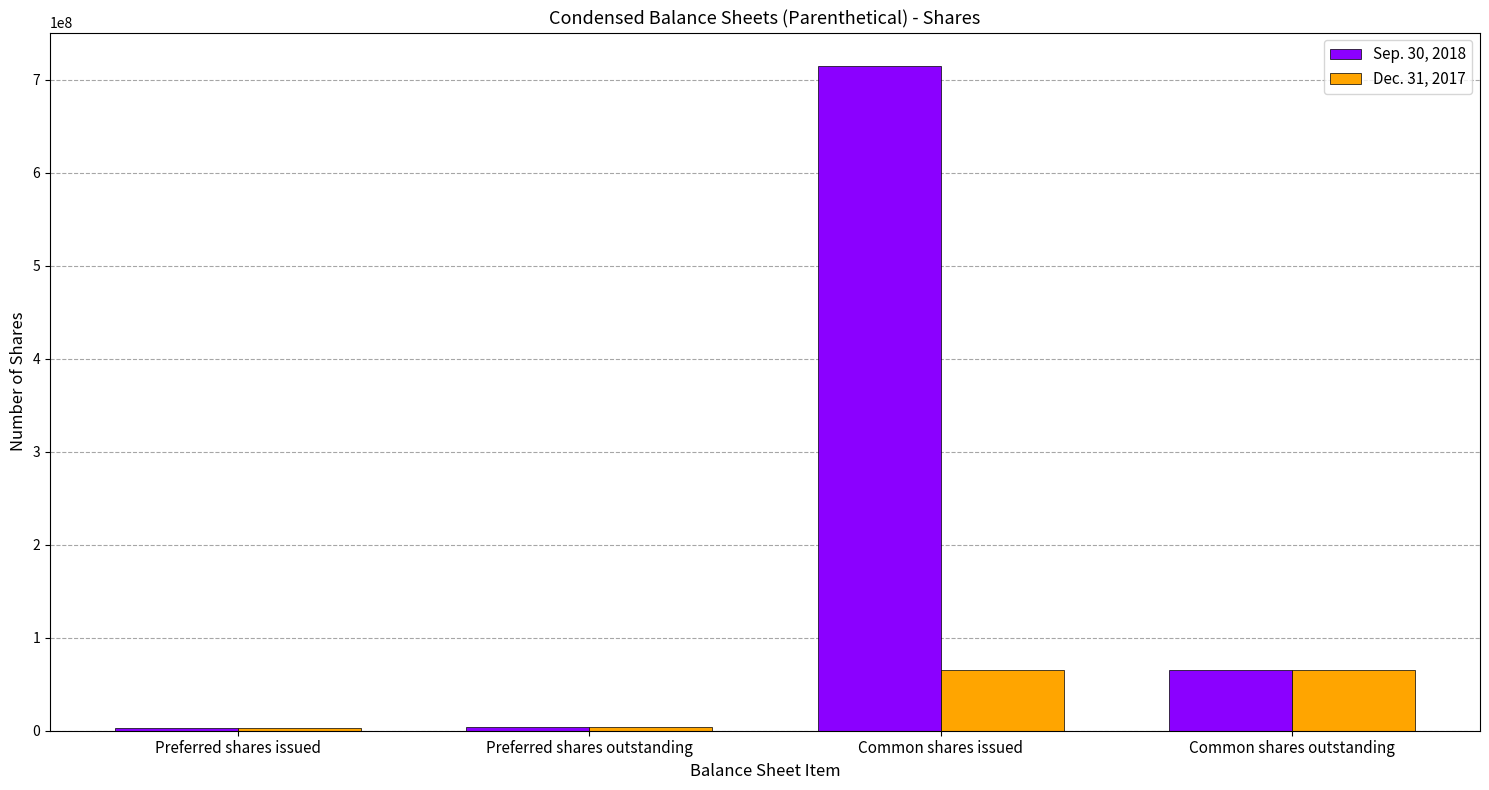

What is the highest value of the Dec. 31, 2017 series?

65695213